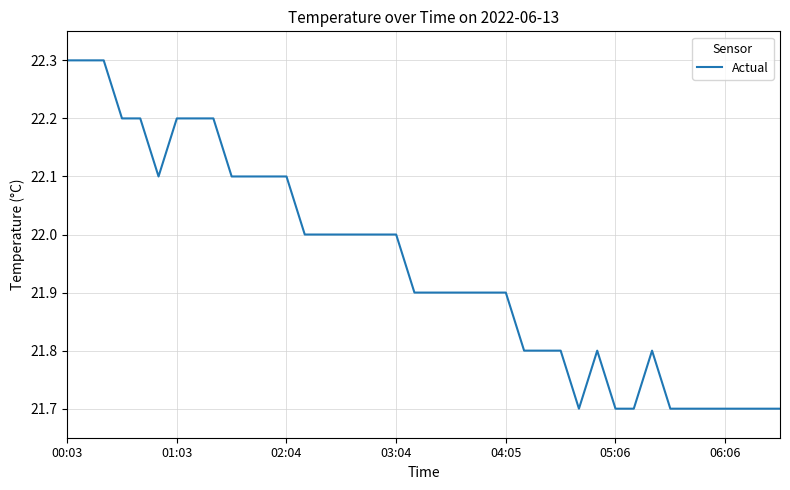

What is the maximum value shown in the chart?

22.3